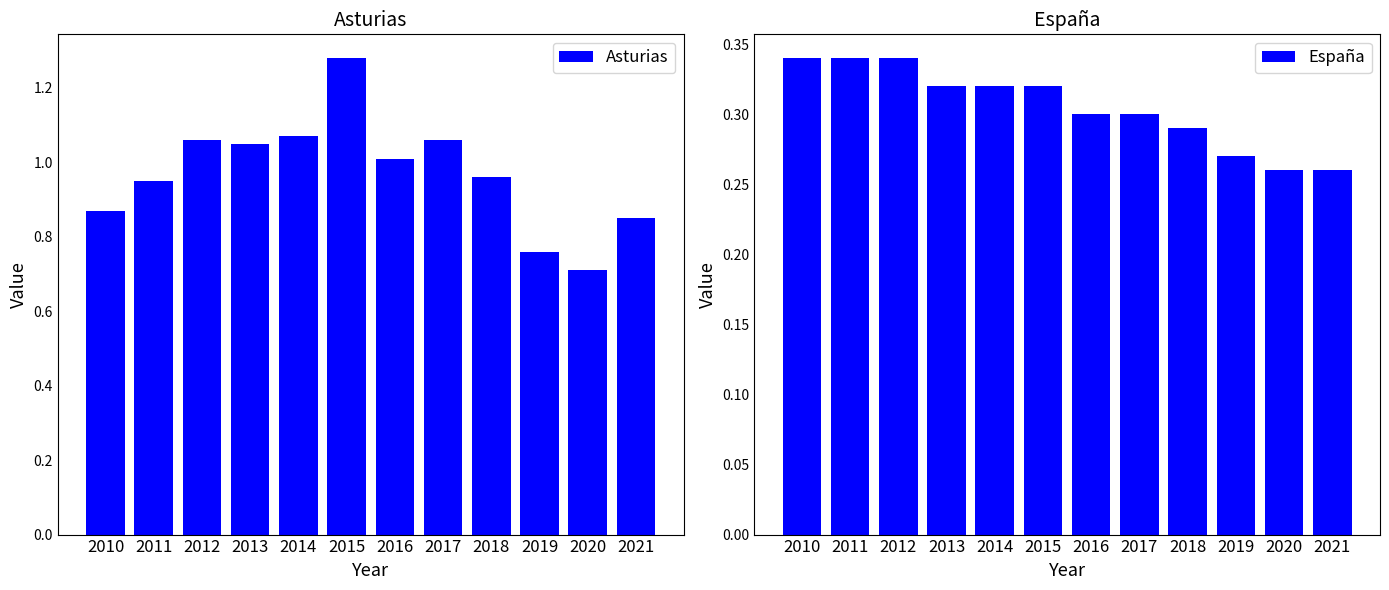

What is the value of the Asturias bar at the 10th from the left?

0.8